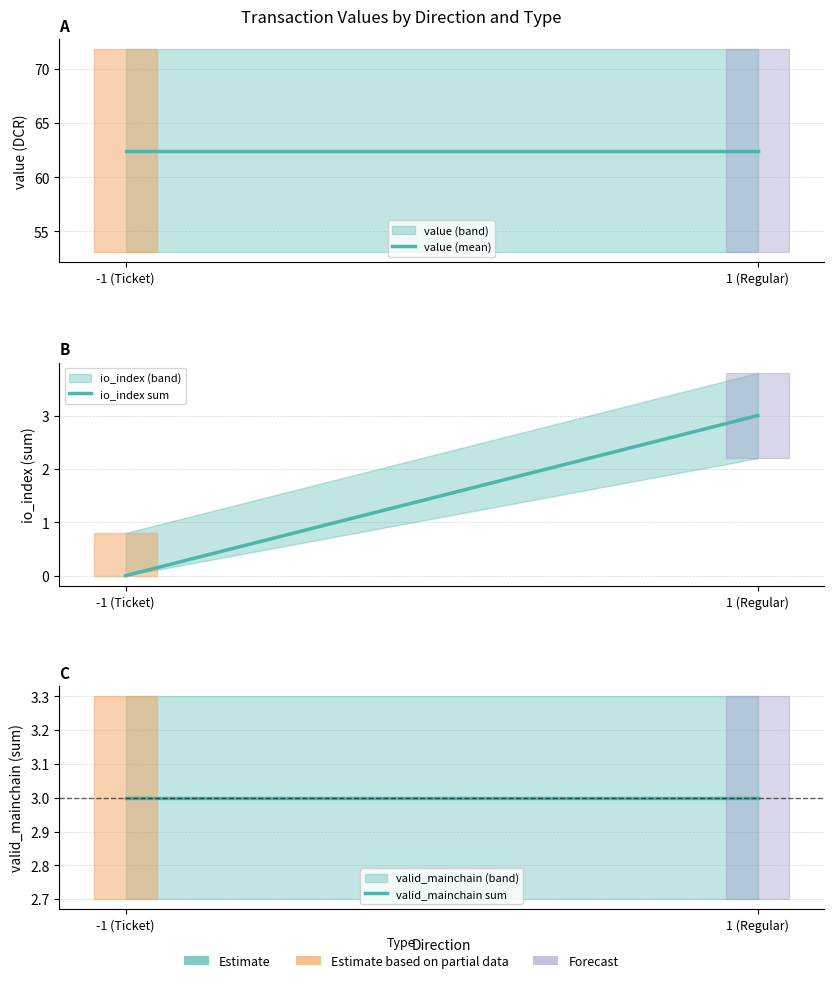

The value of io_index sum at -1 (Ticket) is 0.0. True or false?

True